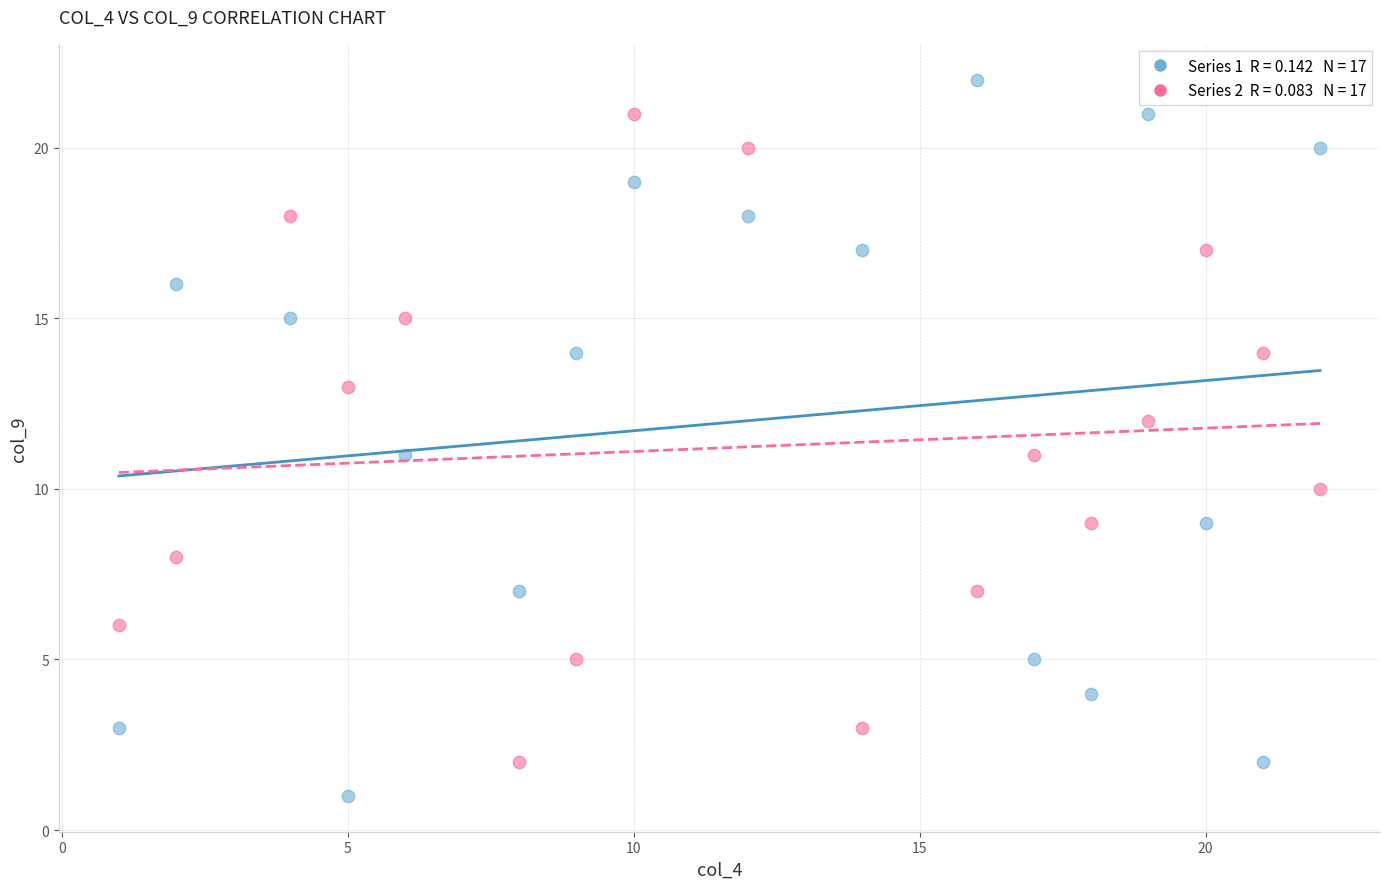

Across all data points, what is the range of Y values (max minus min)?

21